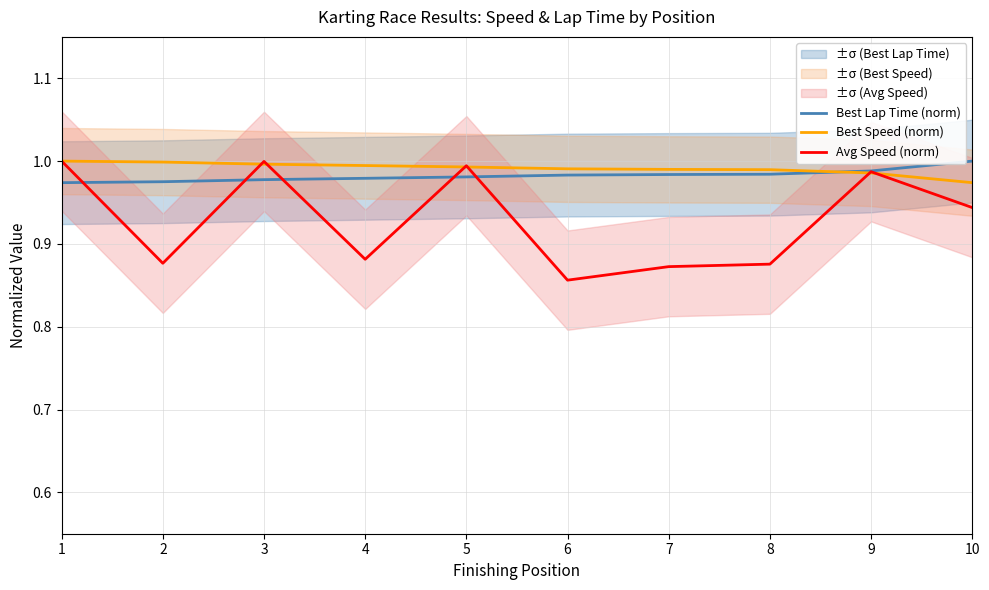

Which series has the largest range (max minus min)?

Avg Speed (norm)